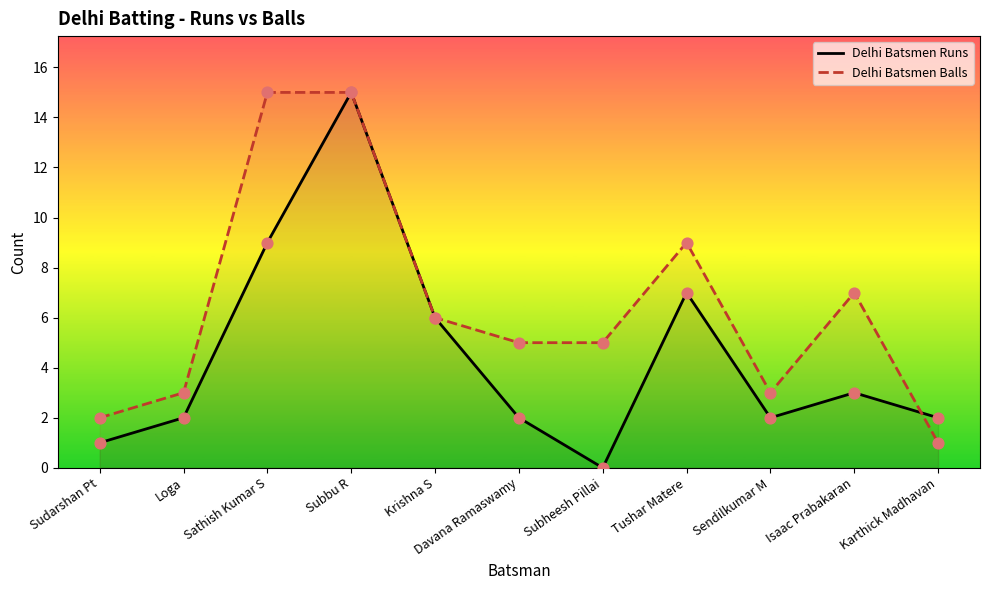

What is the total value across all series at Sudarshan Pt?

3